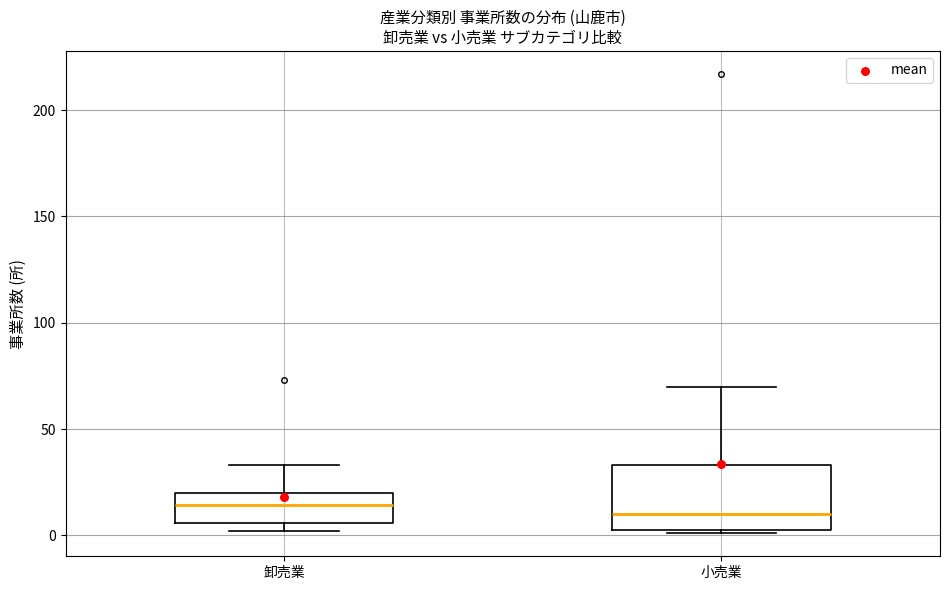

Where does the upper whisker of the box for 卸売業 end on the y-axis? The values are not printed on the chart, so give them approximately, as read against the axis.

35